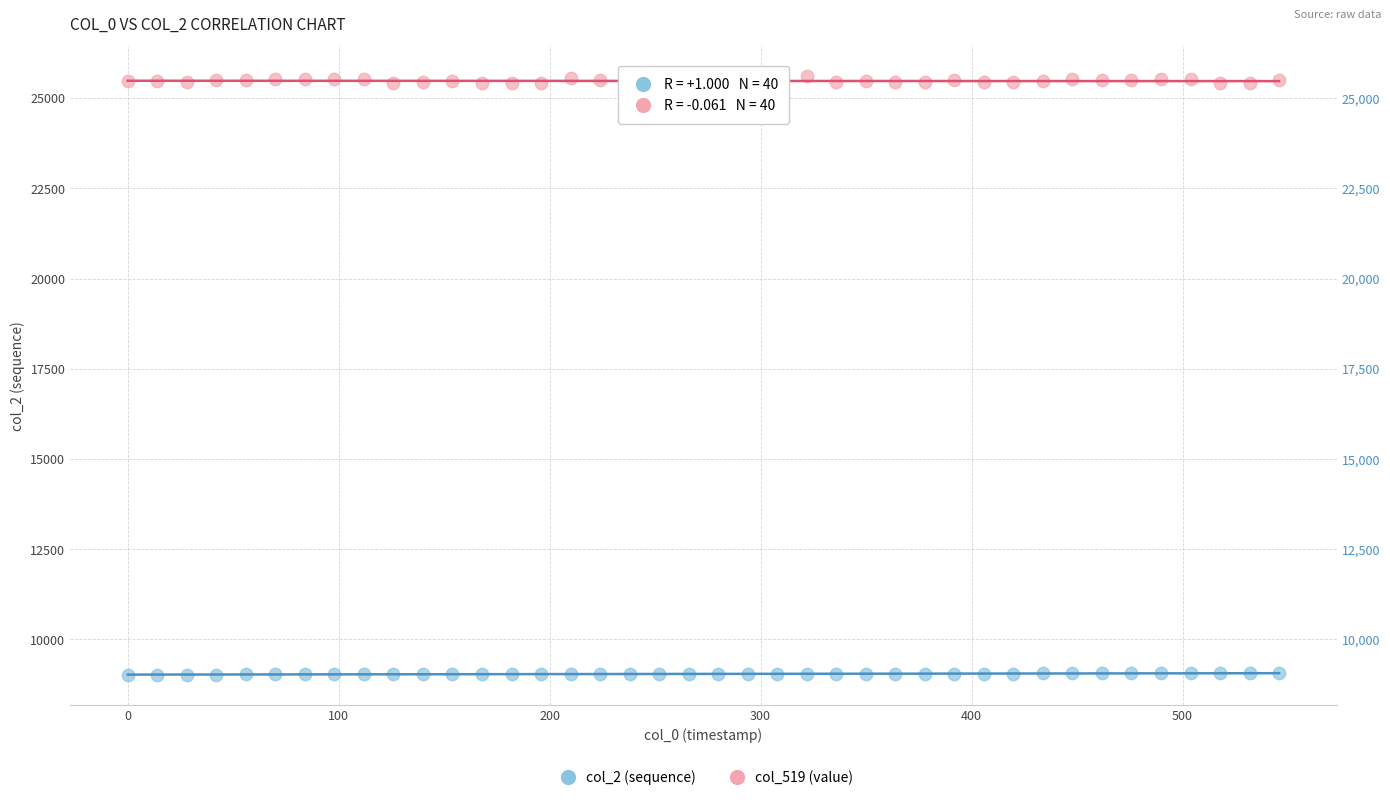

Across all data points, what is the range of Y values (max minus min)?

16583